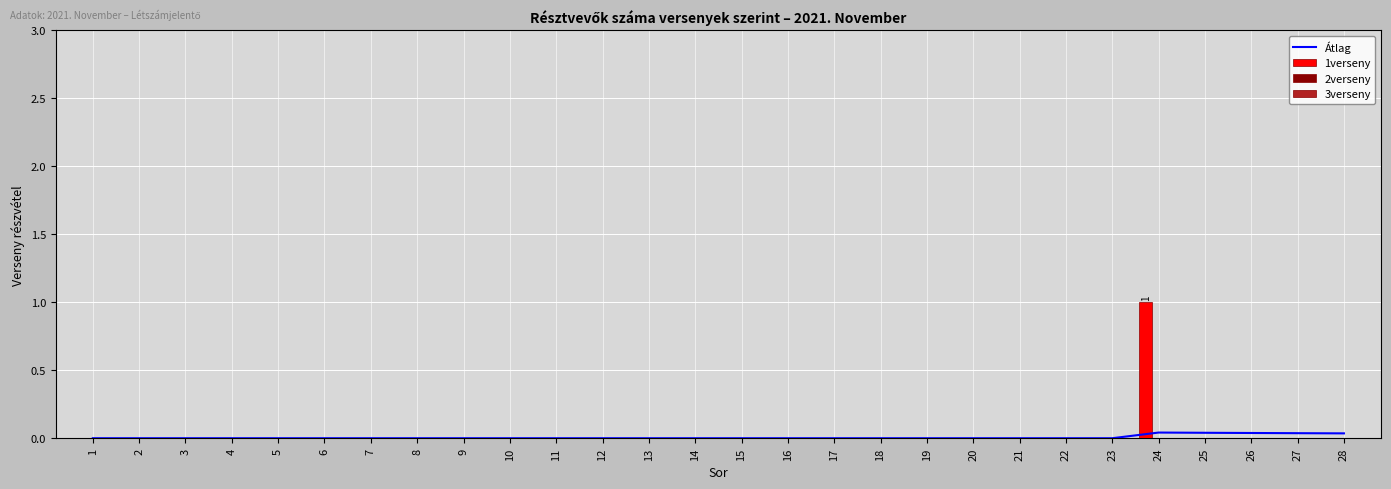

At which category does the chart reach its peak across all series?

24